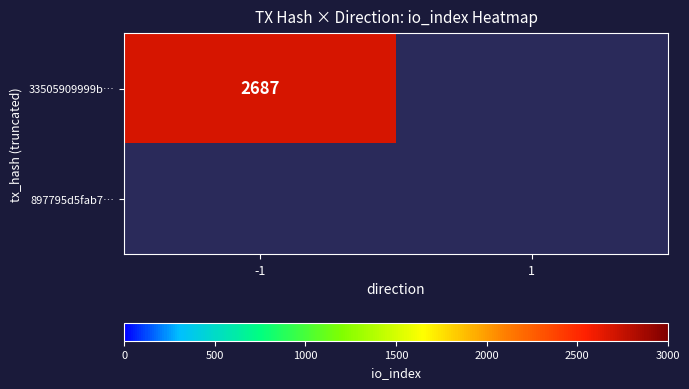

How many data points in 897795d5fab7489b41d458b7e1ef03ed45ecade are less than 1?

1